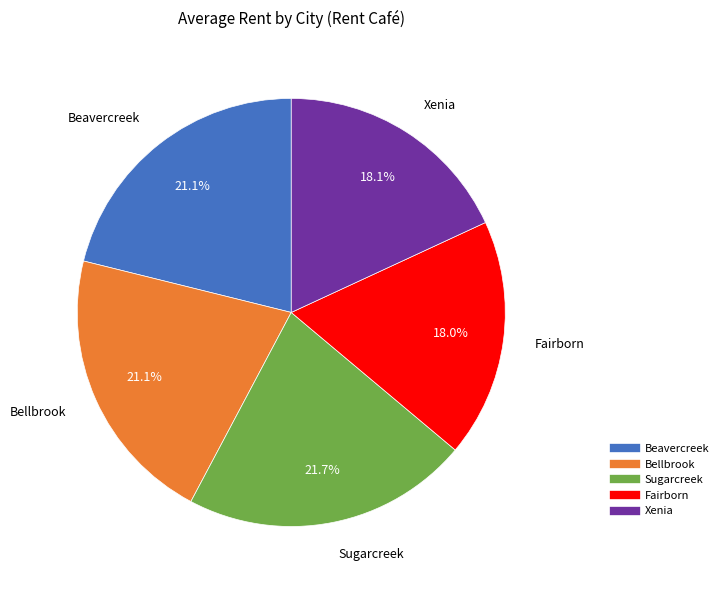

What percentage is the Xenia slice, to the nearest percent?

18%